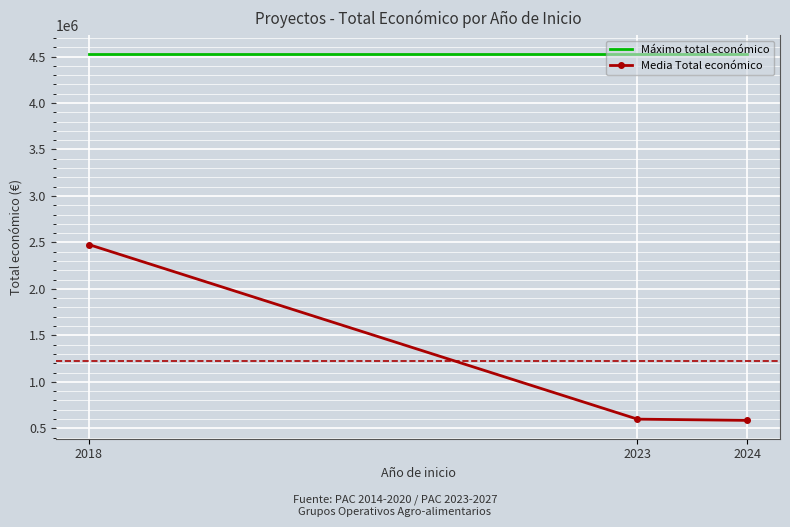

Between 2018 and 2024, which series saw the biggest shift?

Media Total económico